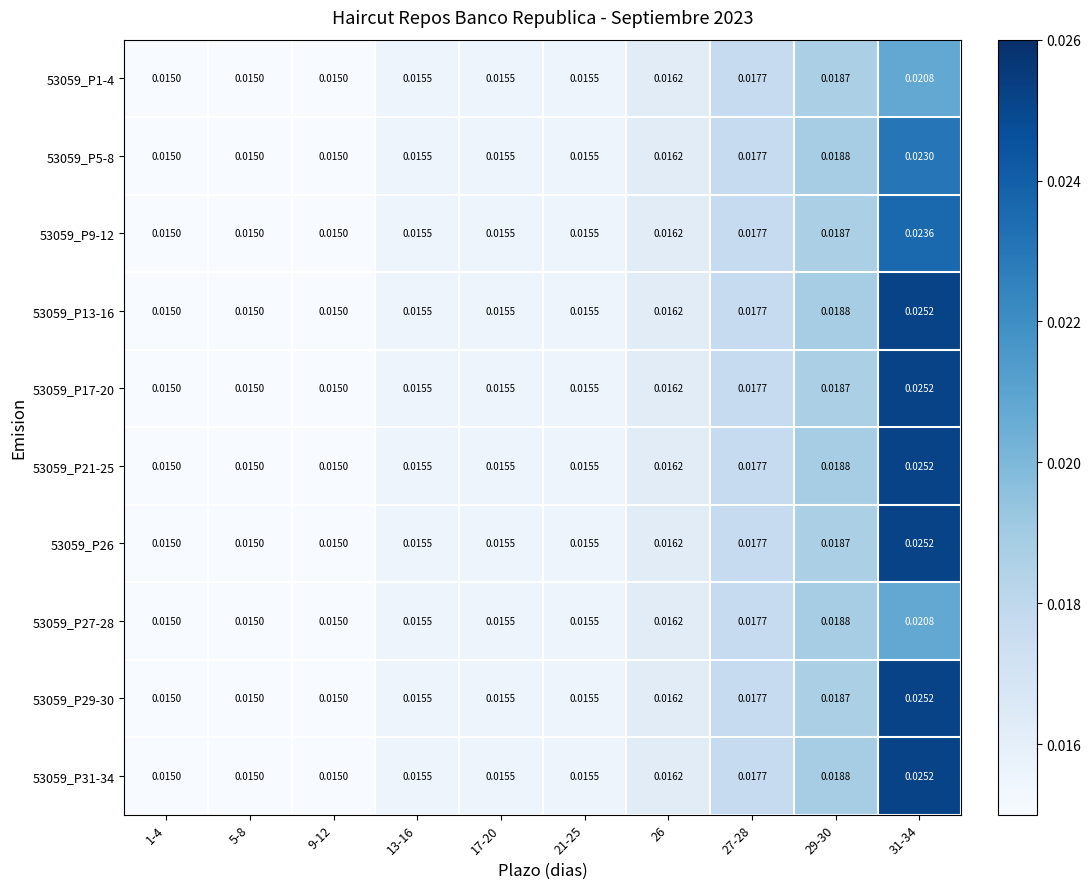

How many data points does each series have?

10